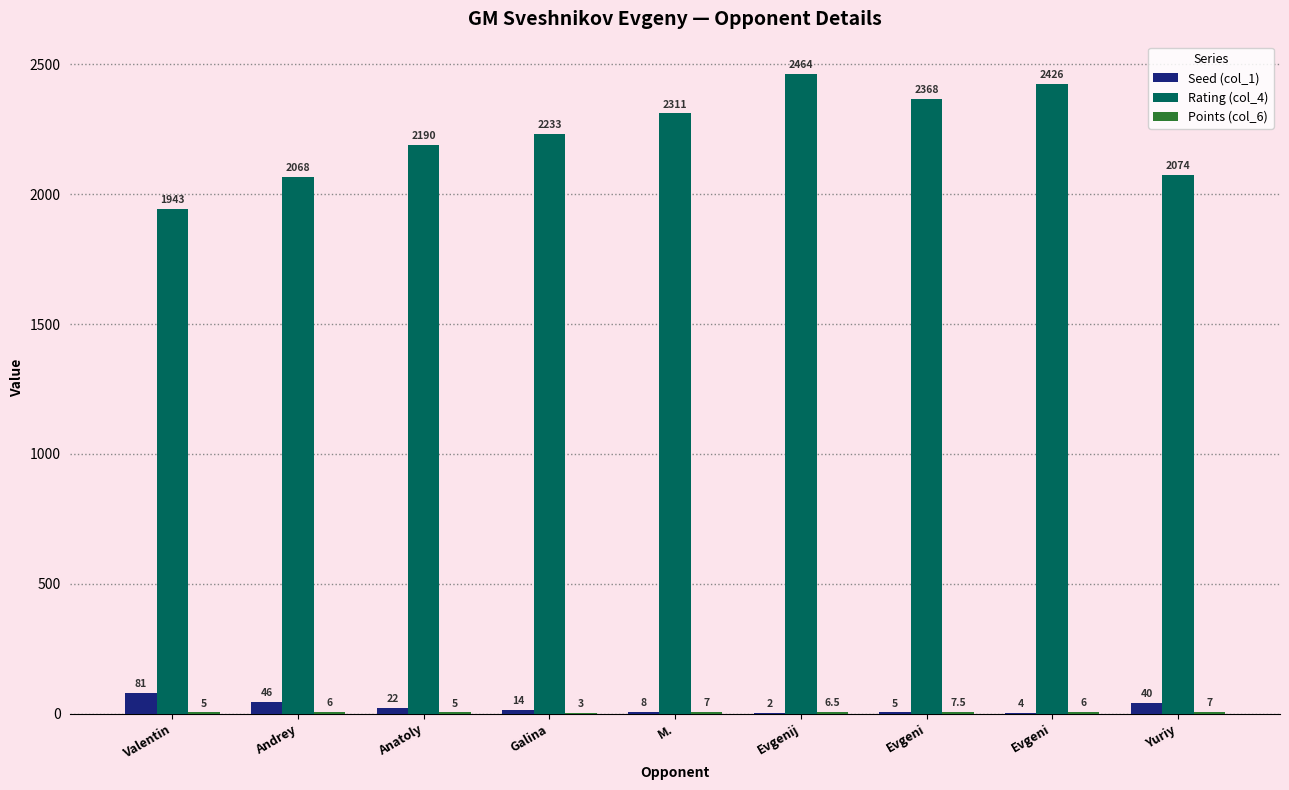

List the series in order of their peak value, lowest first.

Points (col_6), Seed (col_1), Rating (col_4)